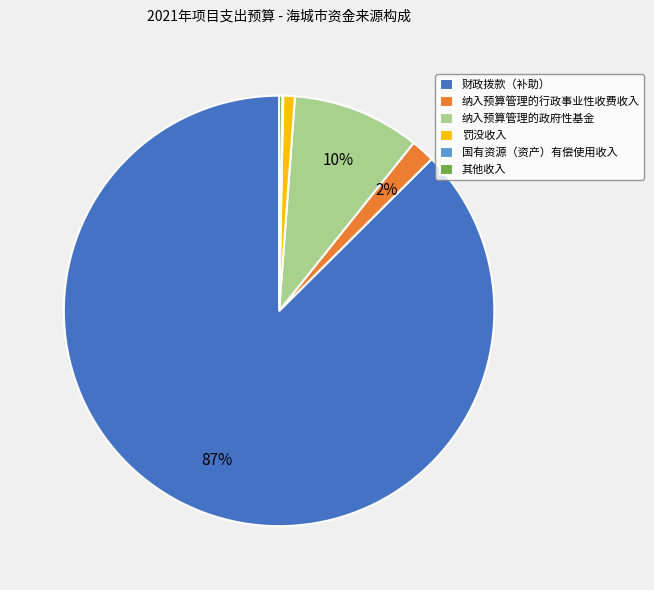

To the nearest percent, what is the average slice percentage?

17%